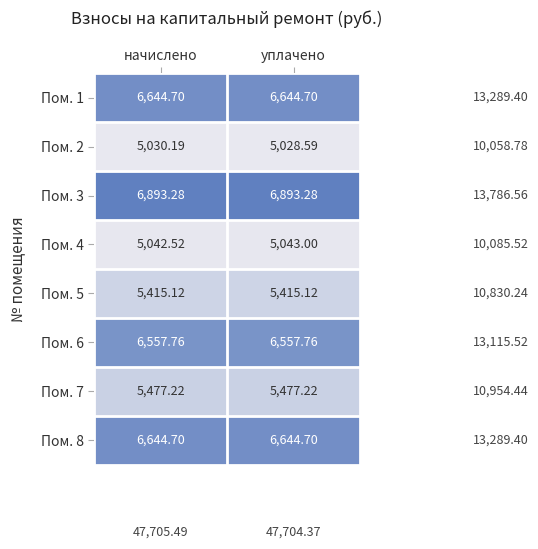

Rank the categories by Пом. 2 value from highest to lowest.

начислено, уплачено